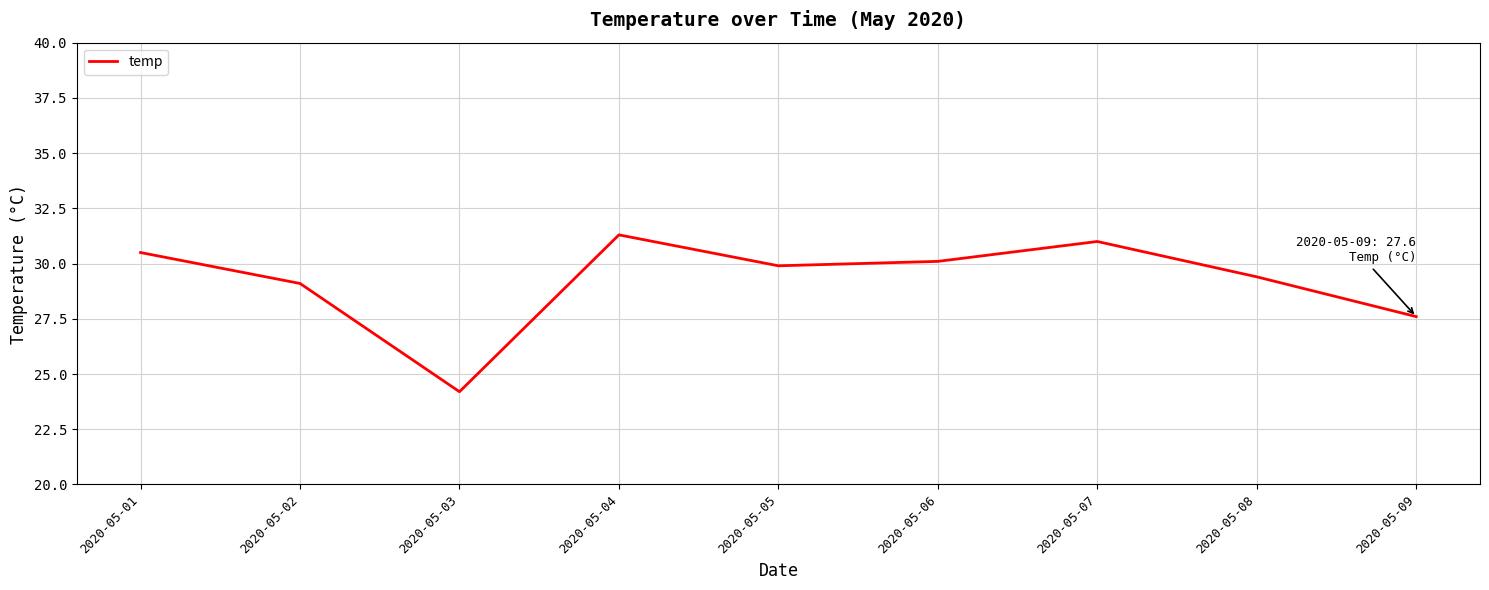

Is it true that the value at 2020-05-02 is 44.5?

False